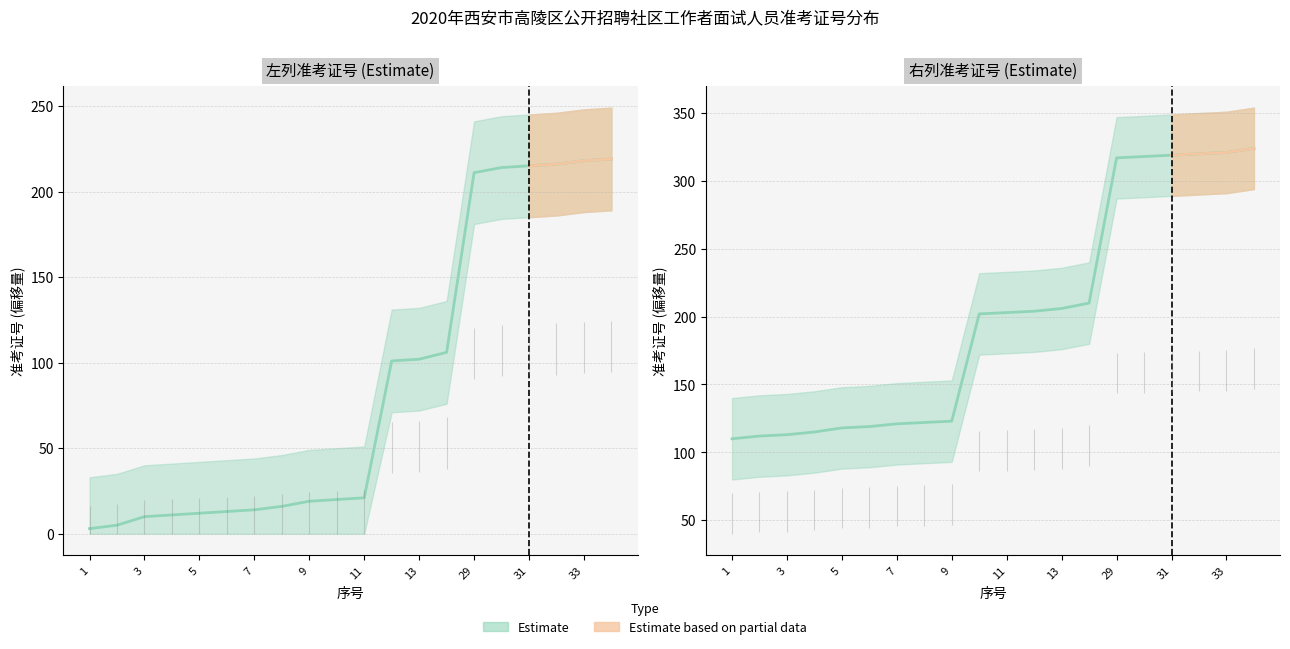

What is the difference between the highest and lowest values at 12?

103